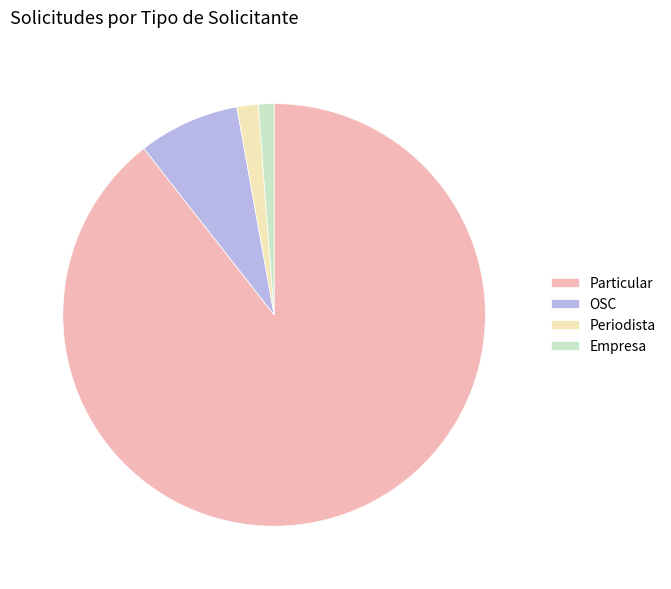

What is the majority slice?

Particular